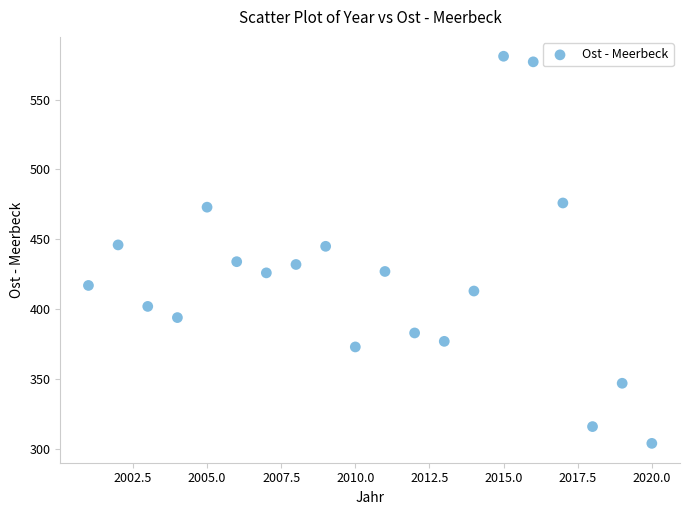

What is the range of Y values (max minus min)?

277